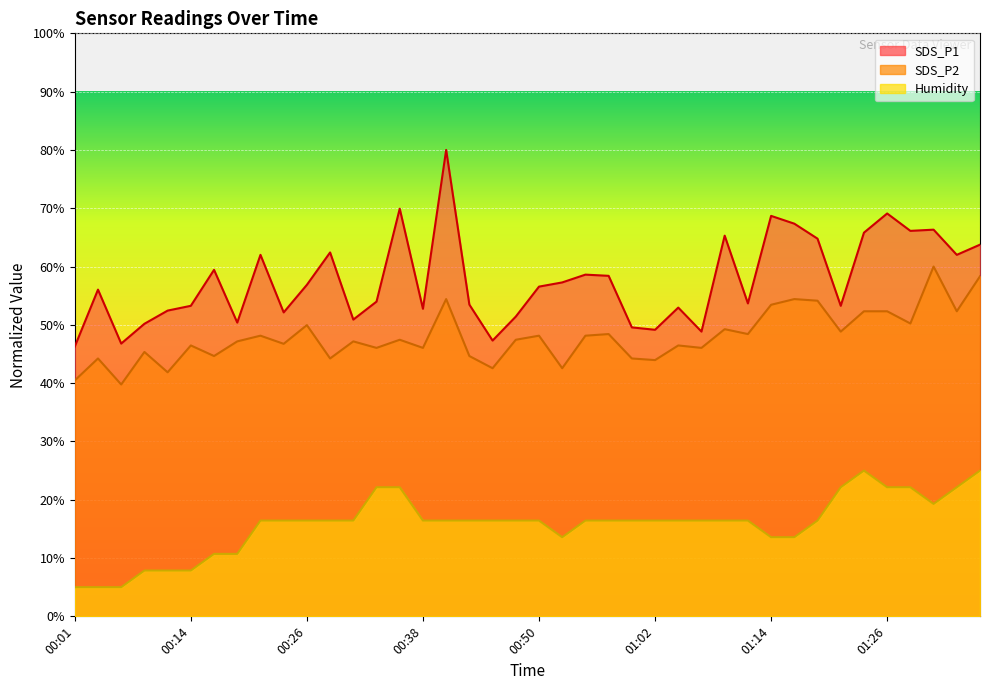

Does the chart display data point markers on the line(s)?

No